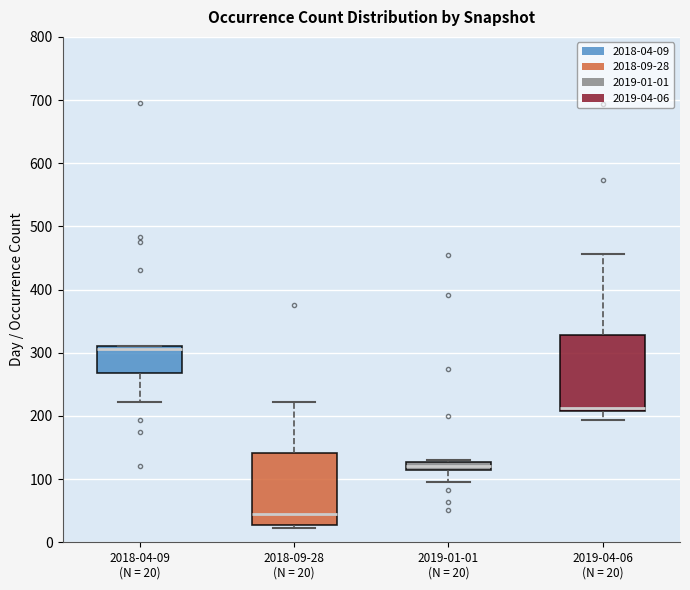

Where does the median line of the box for 2018-09-28 (N = 20) sit on the y-axis? The values are not printed on the chart, so give them approximately, as read against the axis.

40